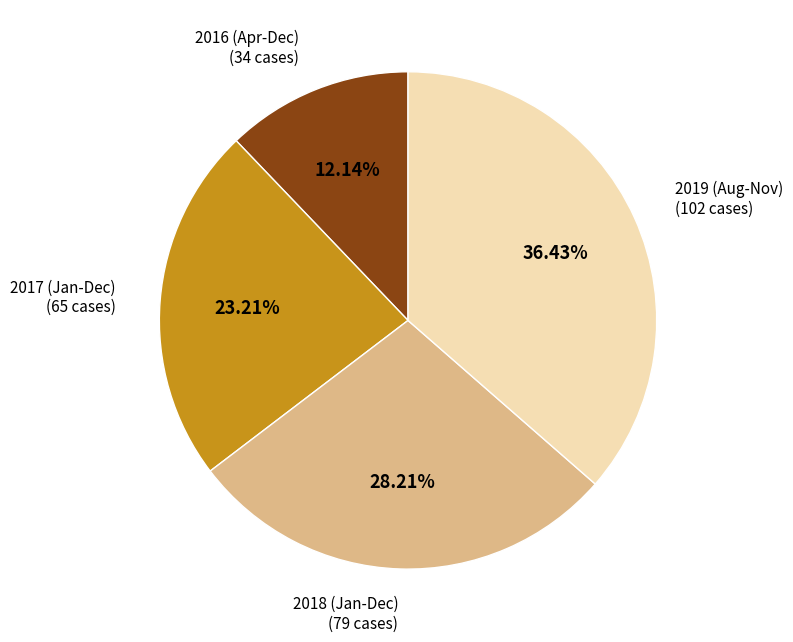

Is there a majority slice in this chart?

No